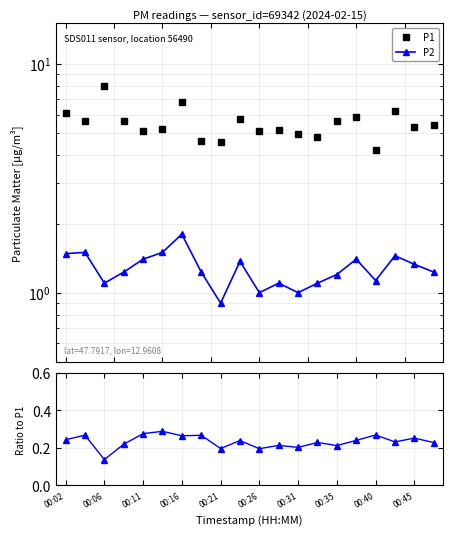

Does the chart display data point markers on the line(s)?

Yes